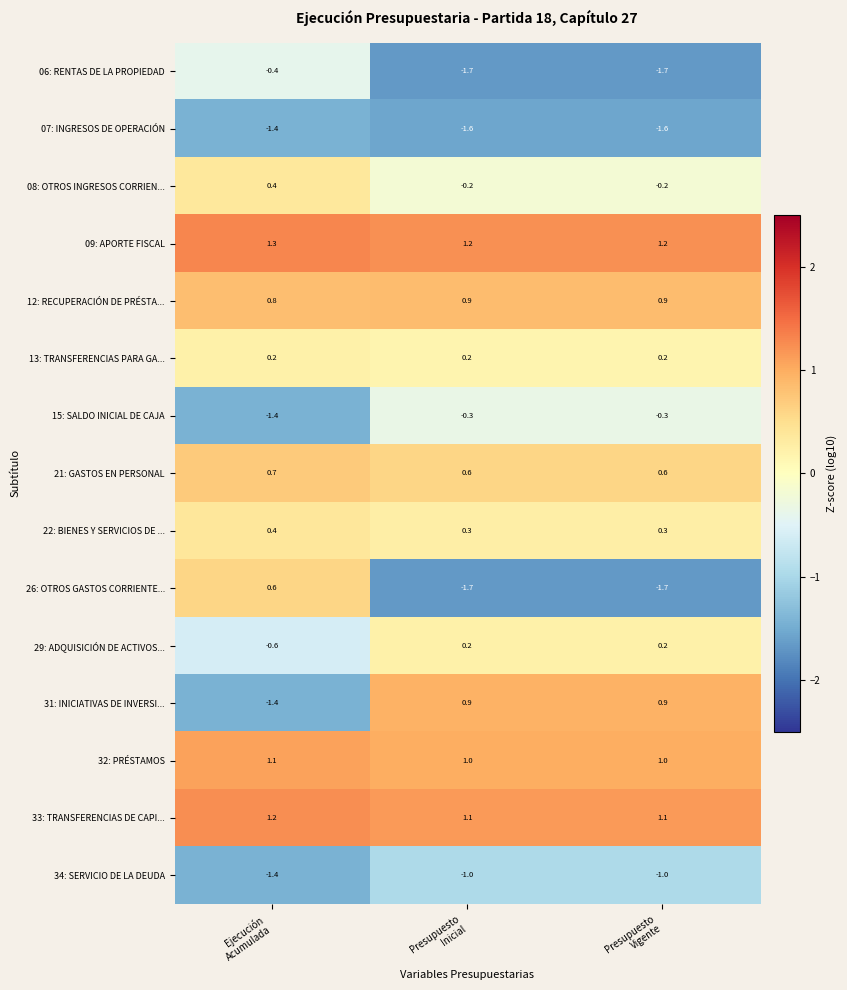

What is the average value of the 34: SERVICIO DE LA DEUDA series?

-1.1